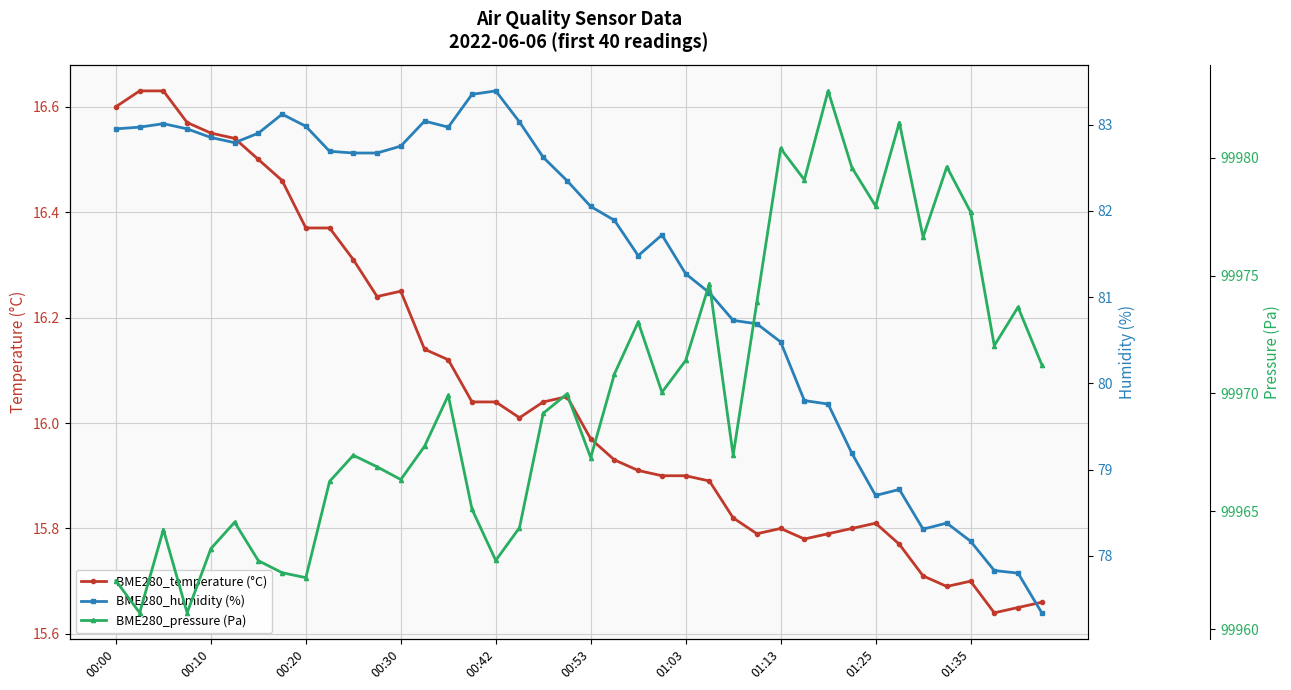

What is the difference between the maximum and minimum values in the BME280_temperature (°C) series?

1.0